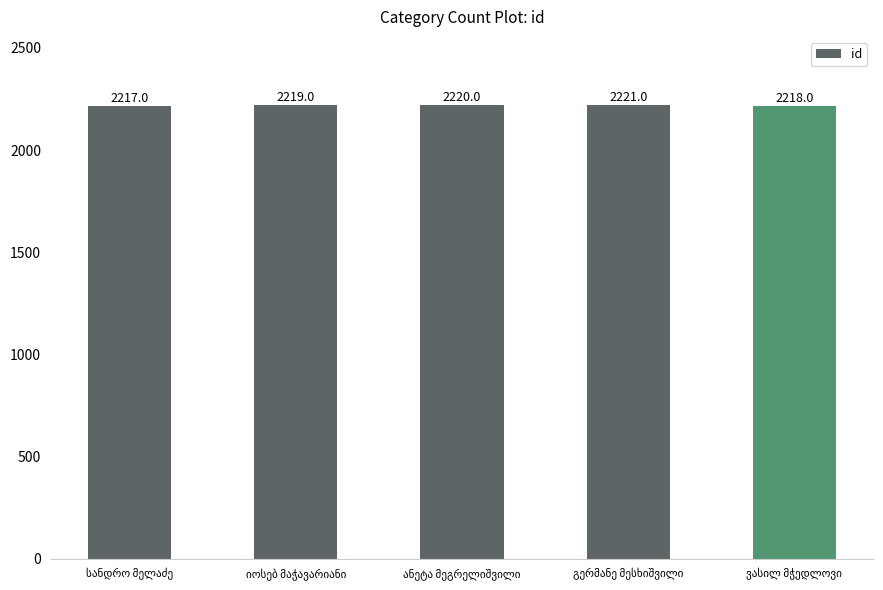

What is the average value?

2219